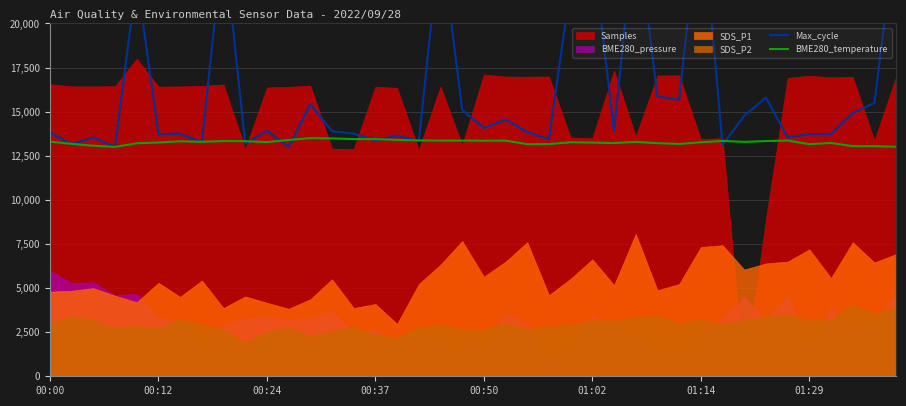

The BME280_temperature series shows 13297.8 at 00:00. True or false?

True